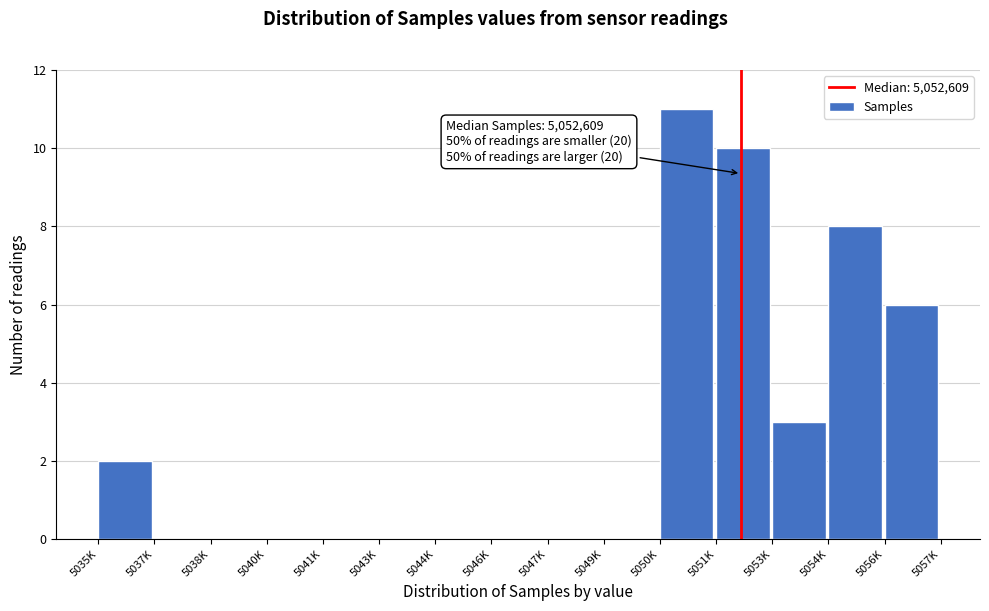

Reading right to left, extract all data points from this chart.

5056K=6	5054K=8	5053K=3	5051K=10	5050K=11	5049K=0	5047K=0	5046K=0	5044K=0	5043K=0	5041K=0	5040K=0	5038K=0	5037K=0	5035K=2